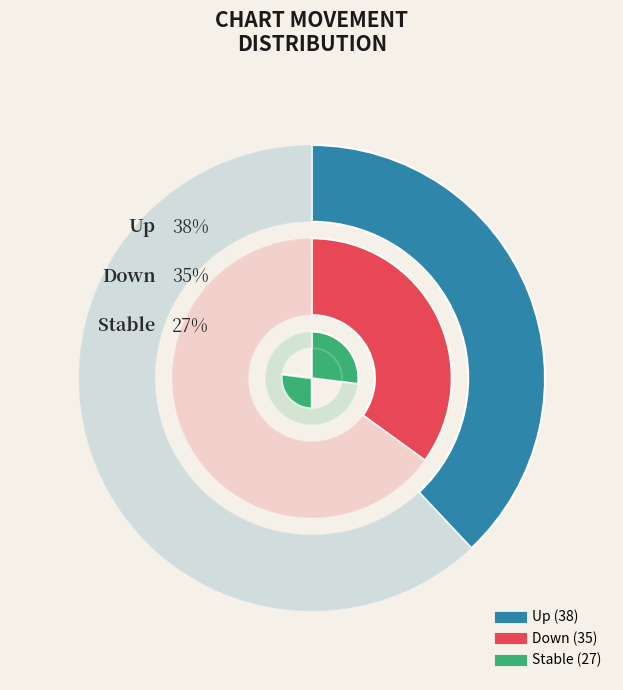

Does - represent more than half of the total?

No